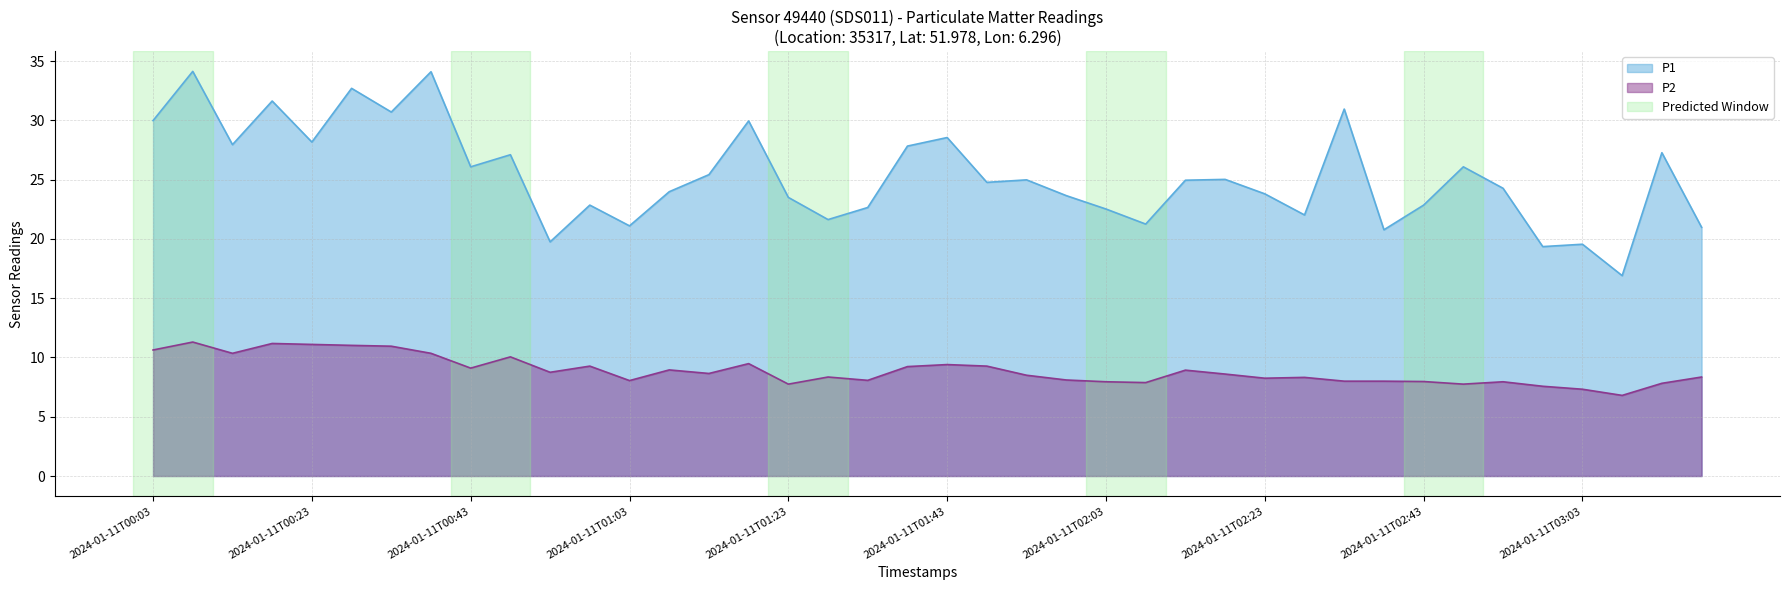

Is it true that P1 equals 34.1 at 2024-01-11T00:08?

True